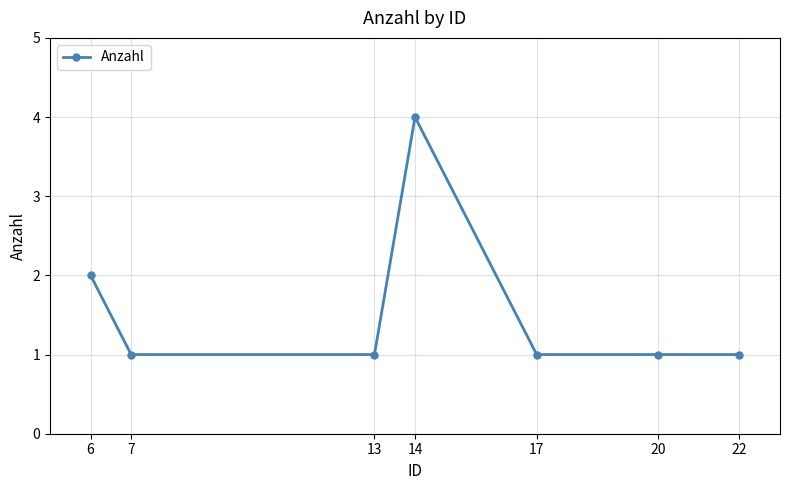

Count the values in the range 1 to 2.

6